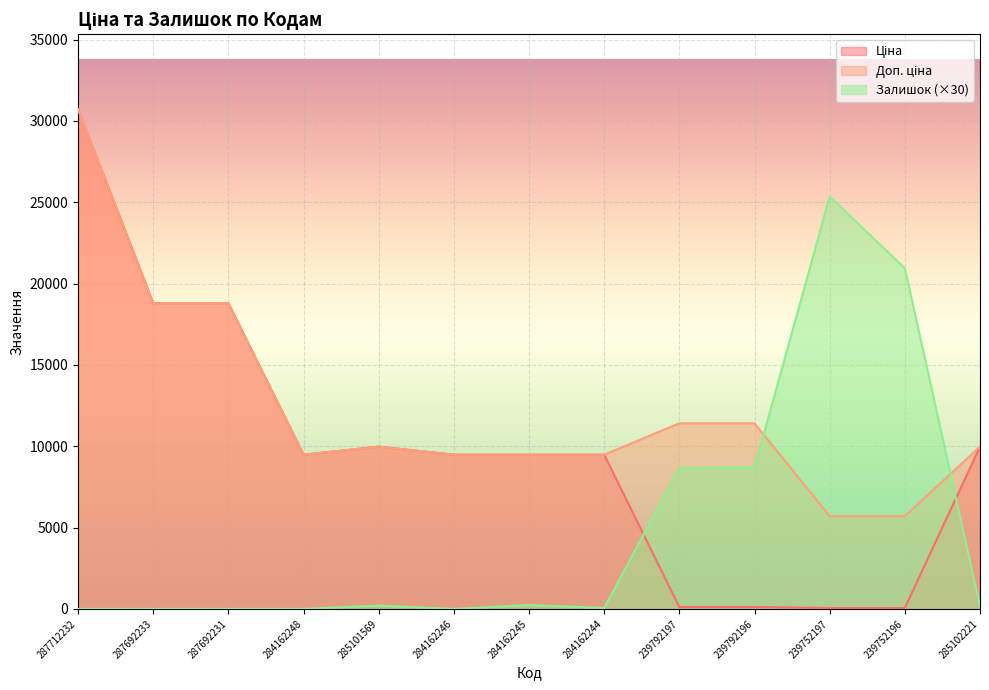

At how many categories does at least one series exceed 9816?

9